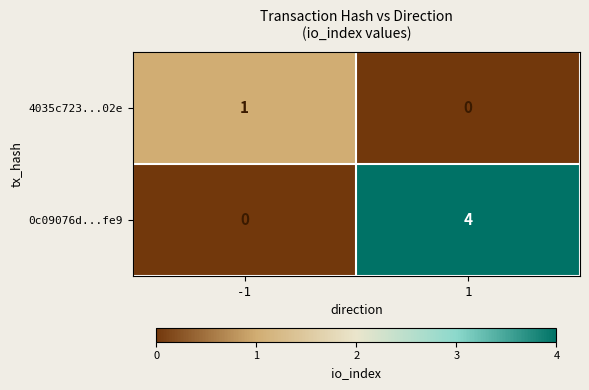

What is the sum of the 0c09076d...fe9 values at -1 and 1?

4